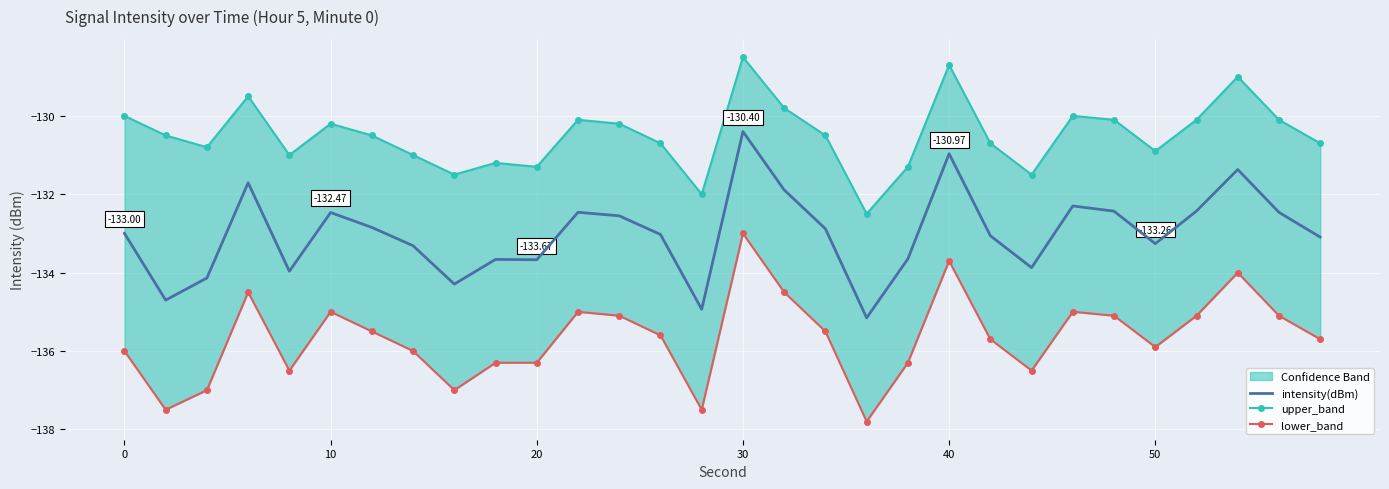

What is the value of the lower_band point at the 9th from the left?

-137.0